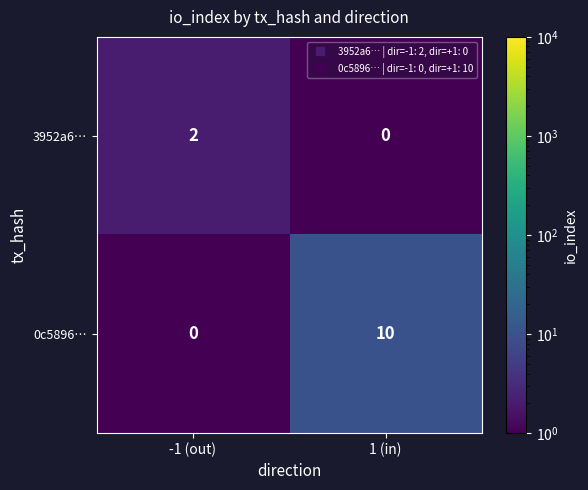

What is the difference between the maximum and minimum values in the 0c5896… series?

10